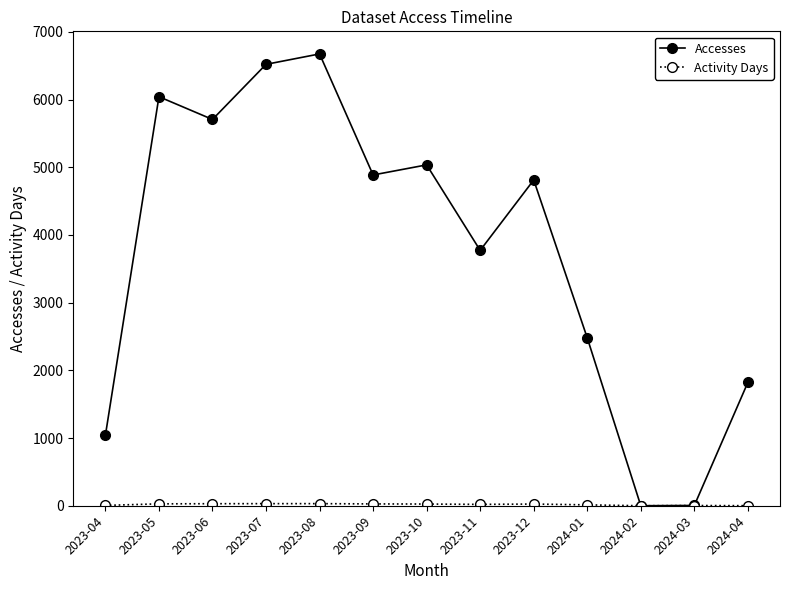

True or false: Accesses has more than 2 interior local peaks.

True